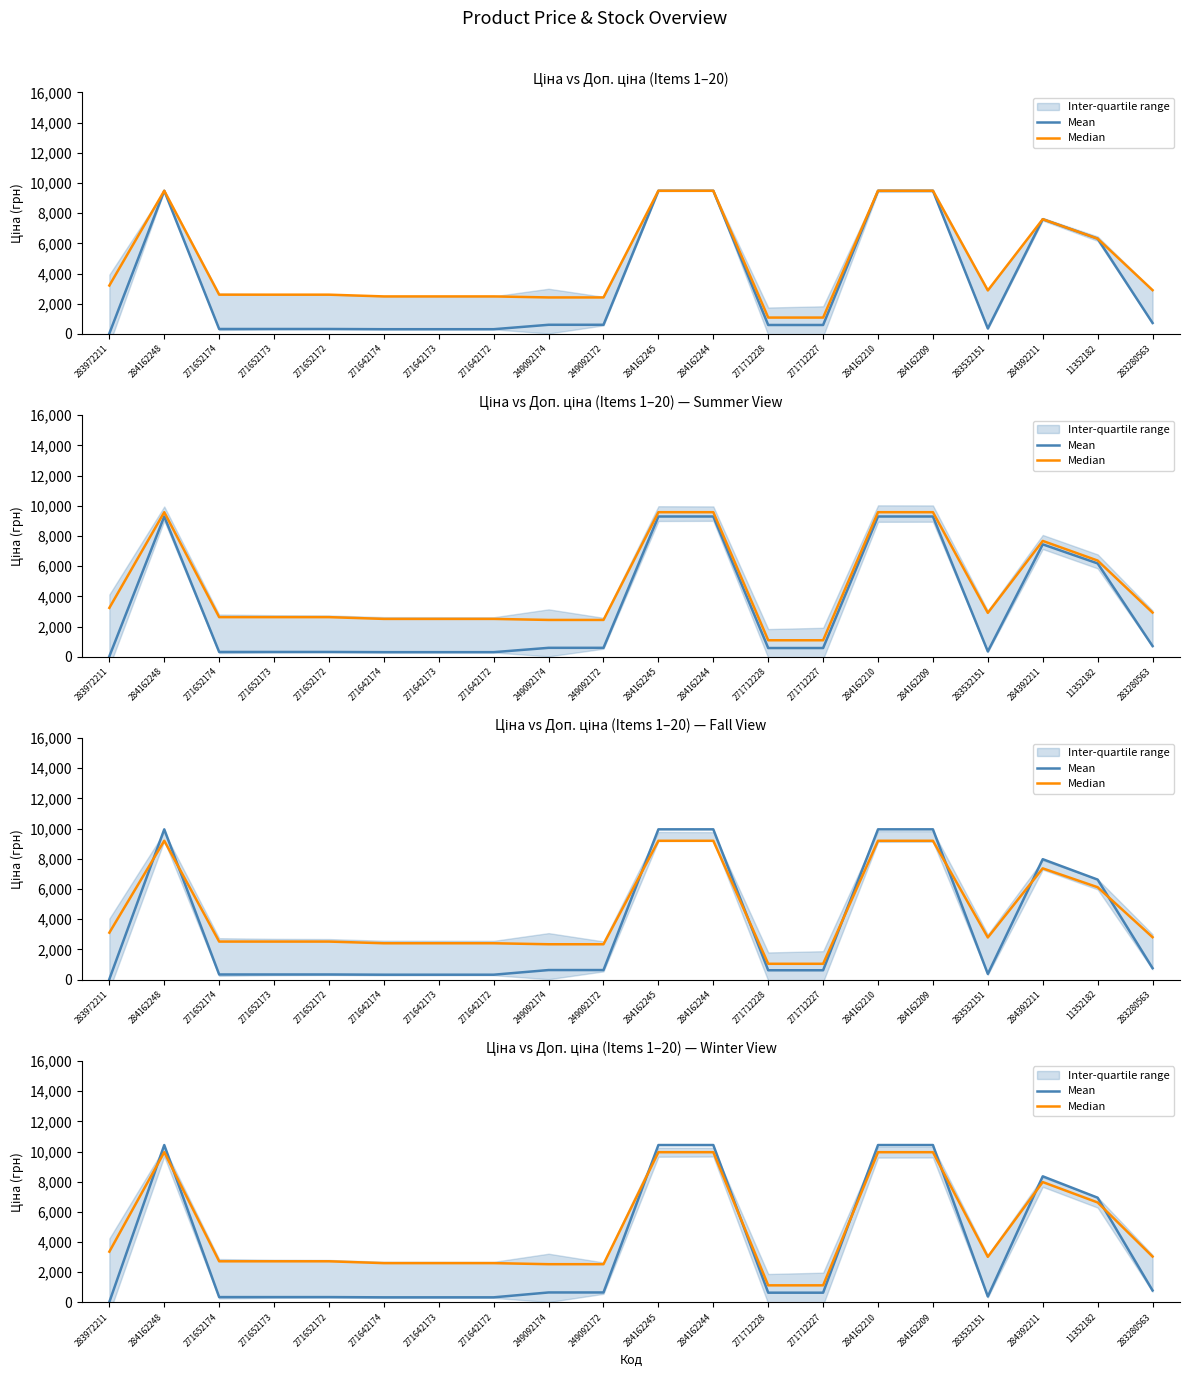

True or false: Median has a value of 9954.1 at 284162245.

True